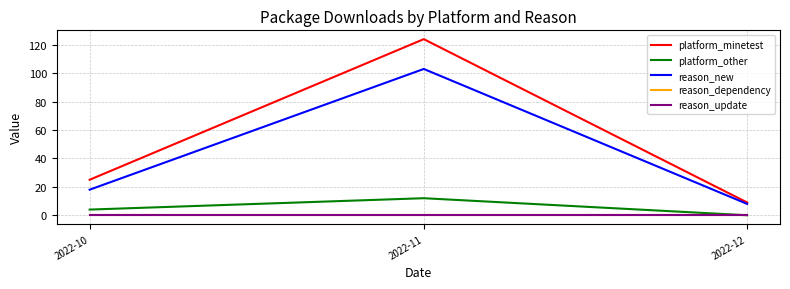

Which series has the largest total across all categories?

platform_minetest